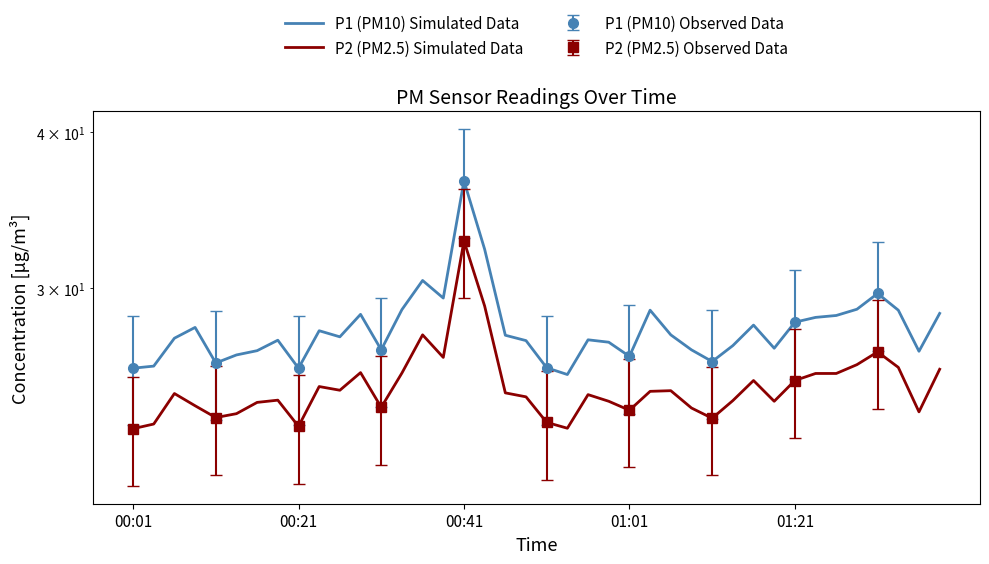

Does the chart have visible grid lines?

No